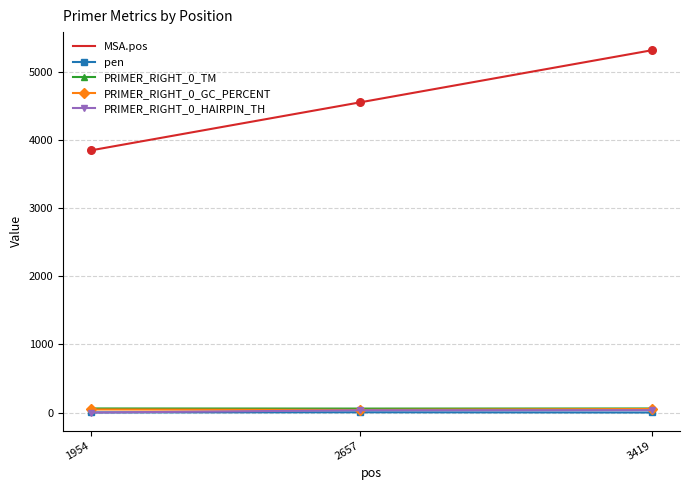

Between 1954 and 3419, which series saw the biggest shift?

MSA.pos